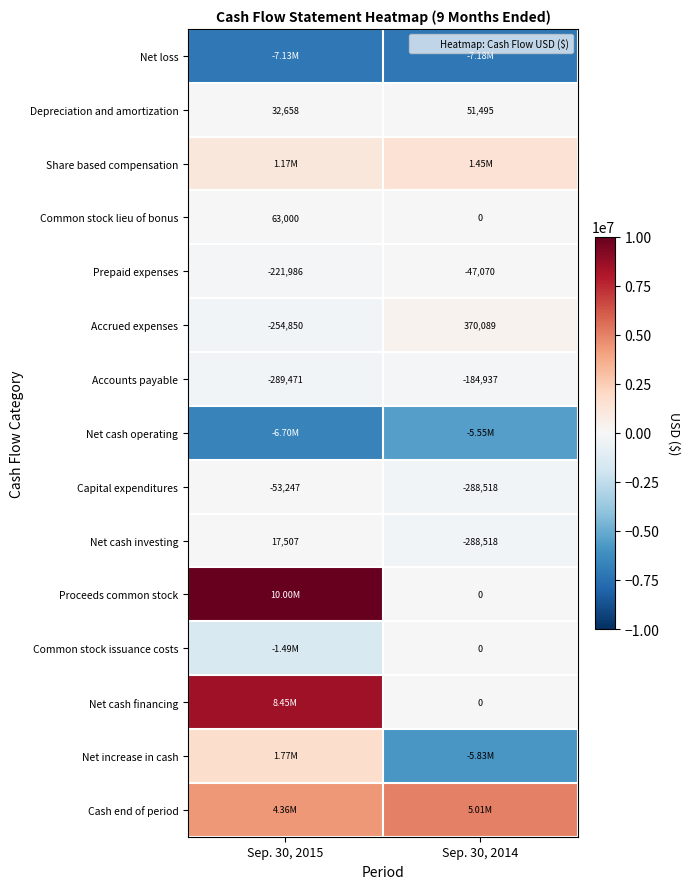

List the labels in order of Capital expenditures value, largest first.

Sep. 30, 2015, Sep. 30, 2014